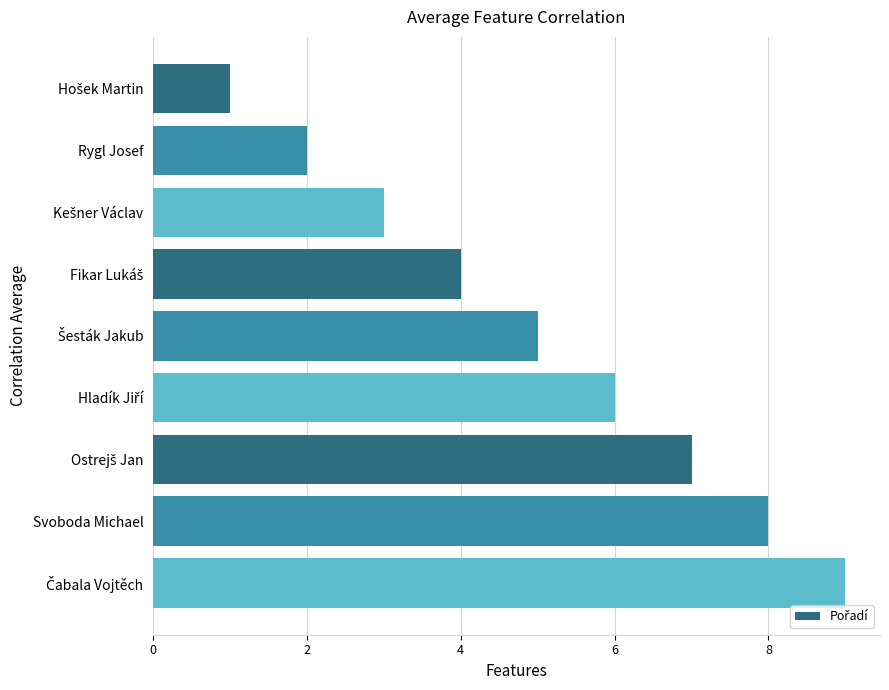

True or false: the data shows 8 at Svoboda Michael.

True